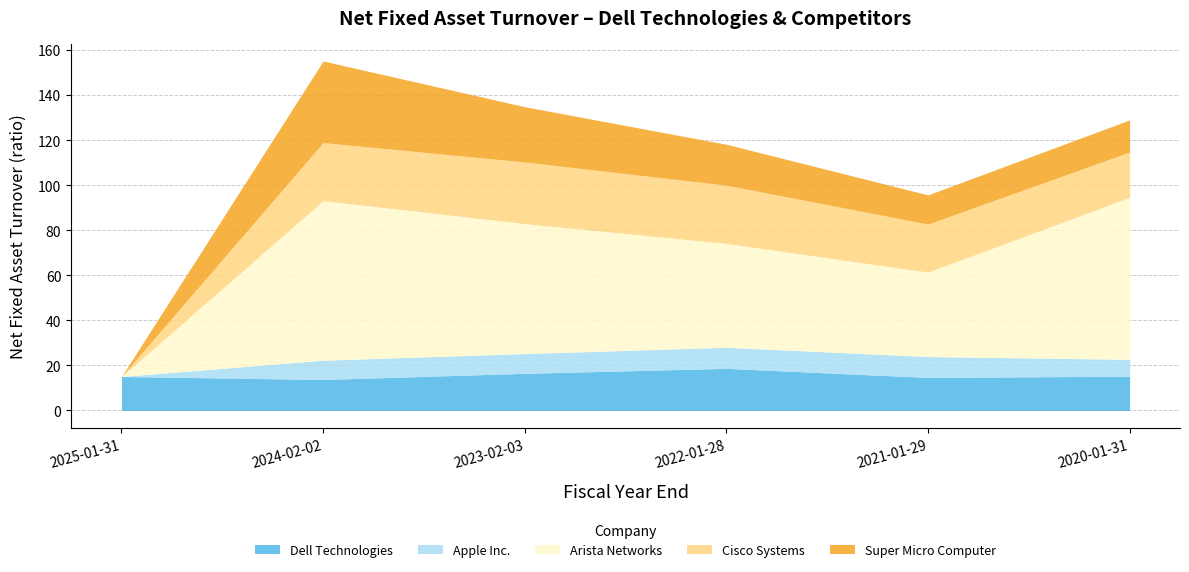

Between 2025-01-31 and 2023-02-03, which is larger?

2023-02-03